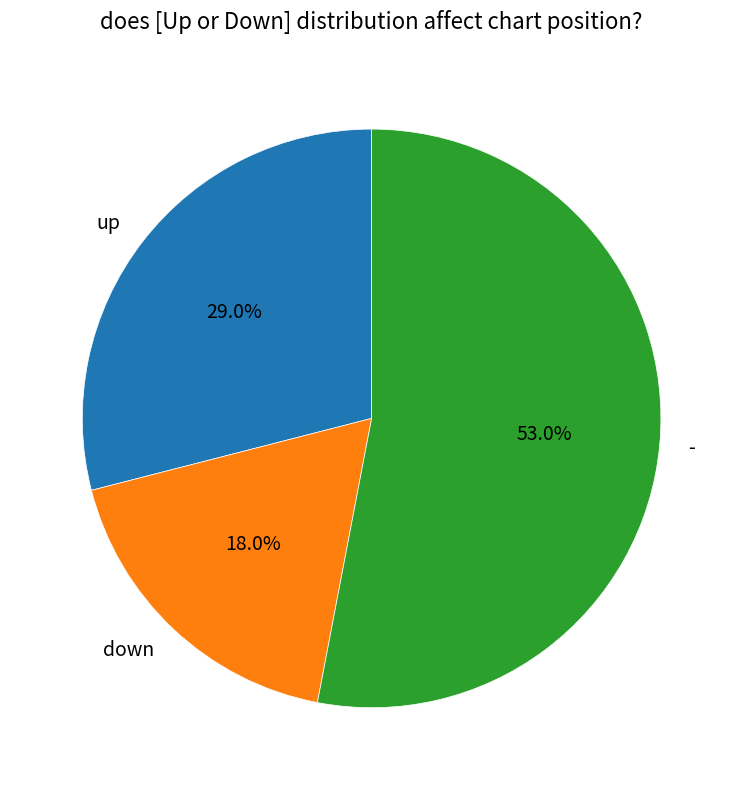

To the nearest percent, what is the average slice percentage?

33%